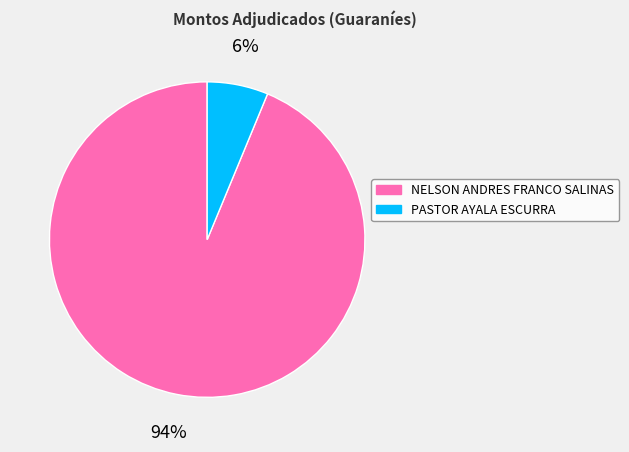

True or false: NELSON ANDRES FRANCO SALINAS accounts for 94% of the total.

True